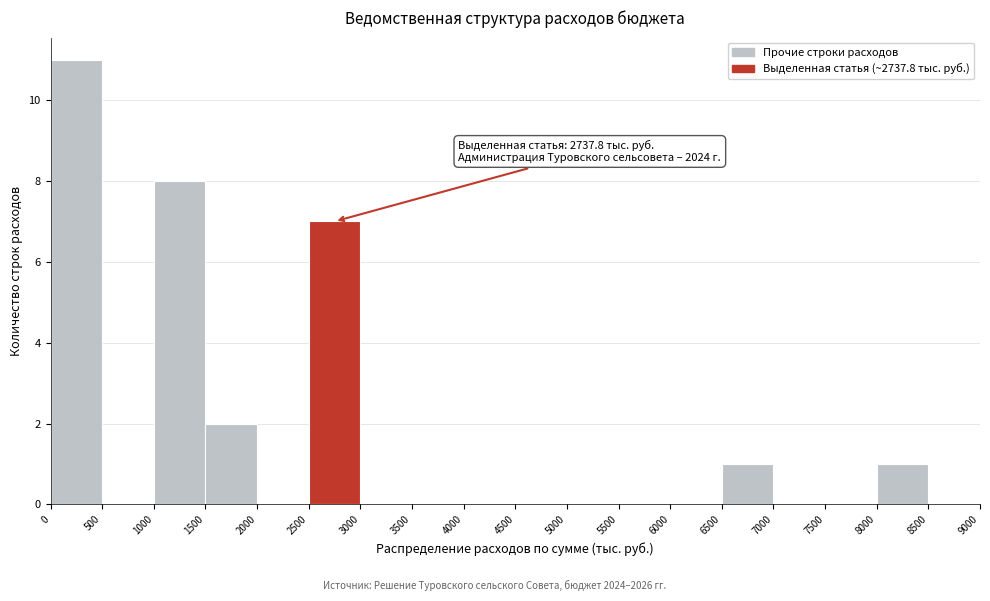

Over which range of the x-axis is the bar tallest?

0 to 500